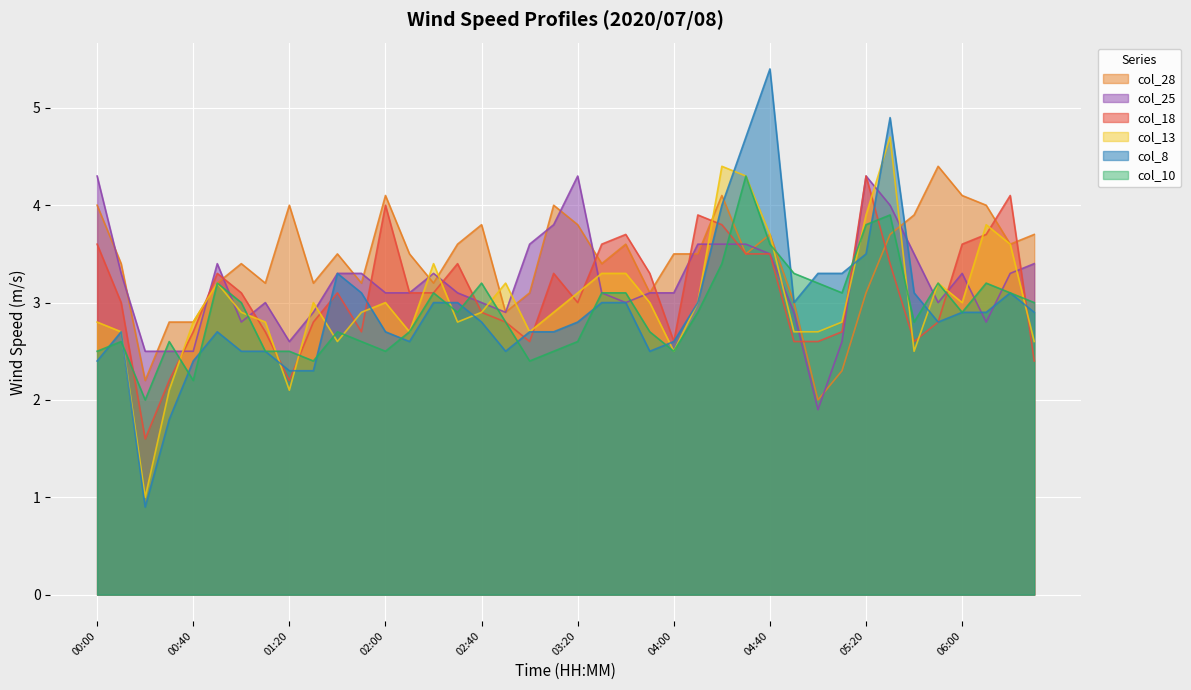

What is the difference between the second highest and second lowest values in the col_8 series?

3.1